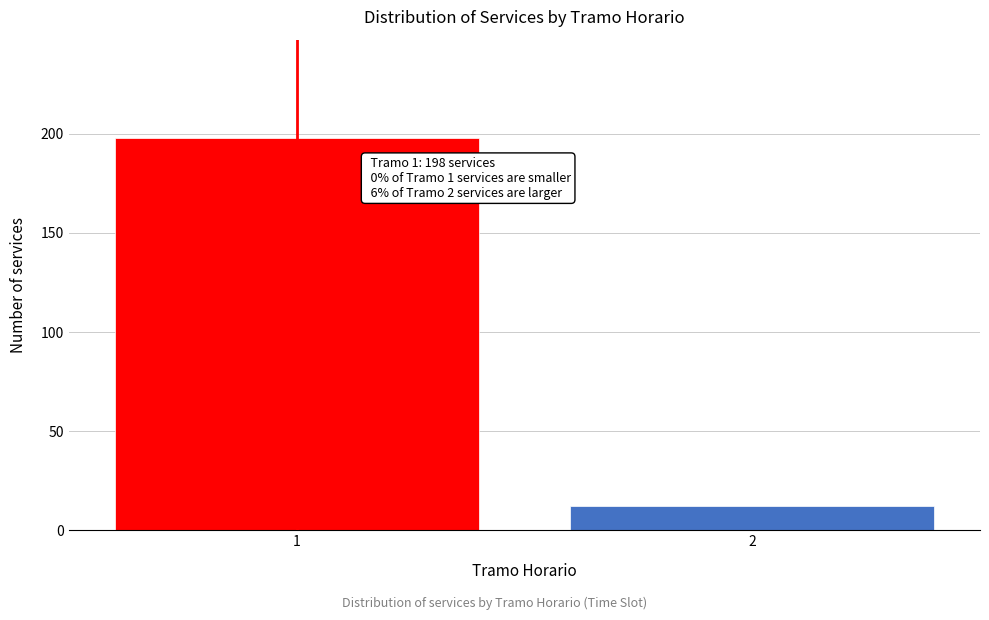

Reading left to right, extract all data points from this chart.

198	12